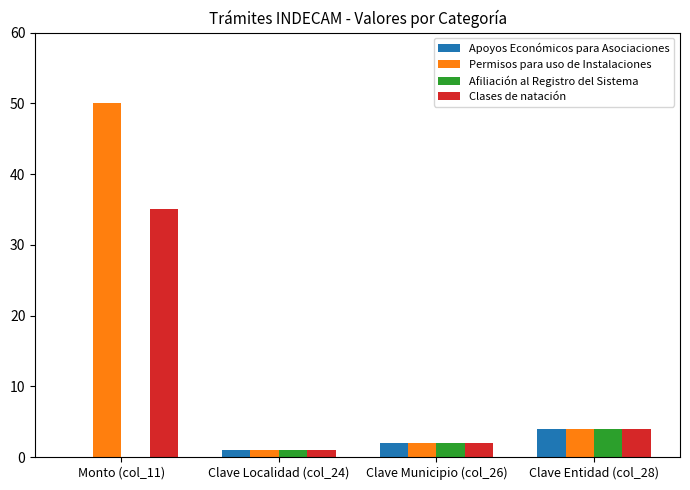

Is the value of Afiliación al Registro del Sistema at Monto (col_11) greater than the value of Permisos para uso de Instalaciones at Clave Entidad (col_28)?

No